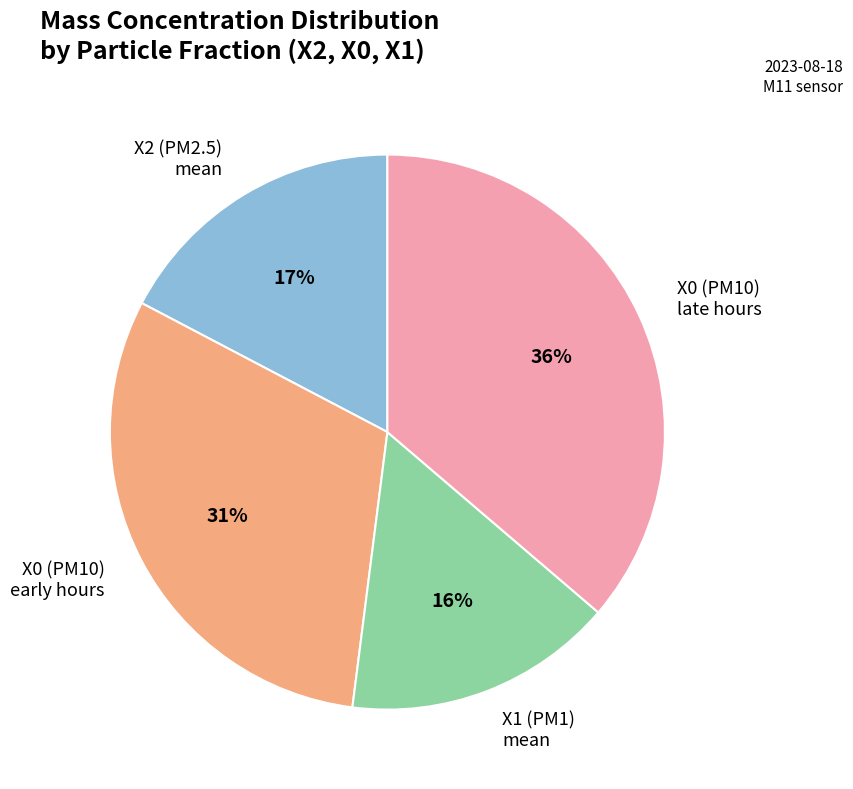

Is it true that X2 (PM2.5) mean is 17% of the pie?

True